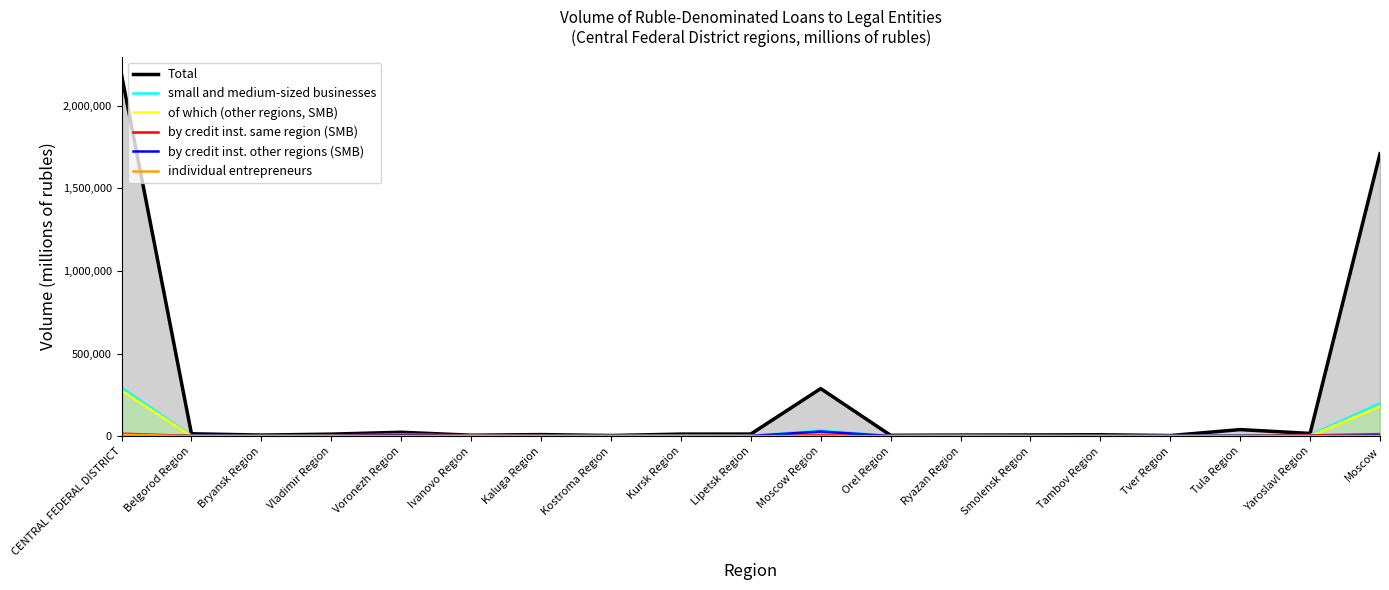

How many positive values does the of which (other regions, SMB) series have?

16